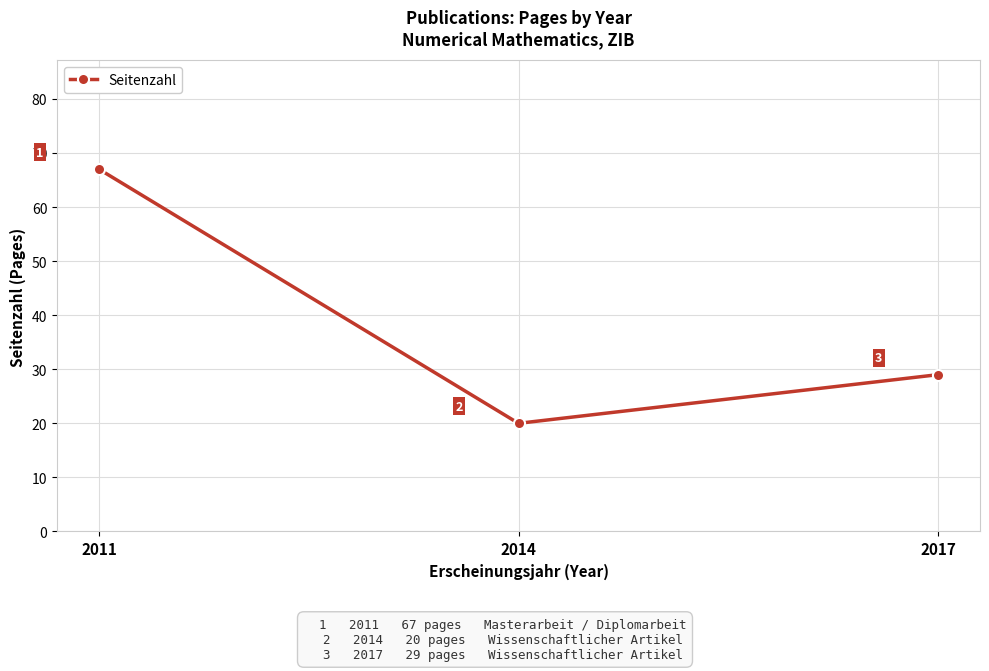

Where is the data nearest to the value 43?

2017